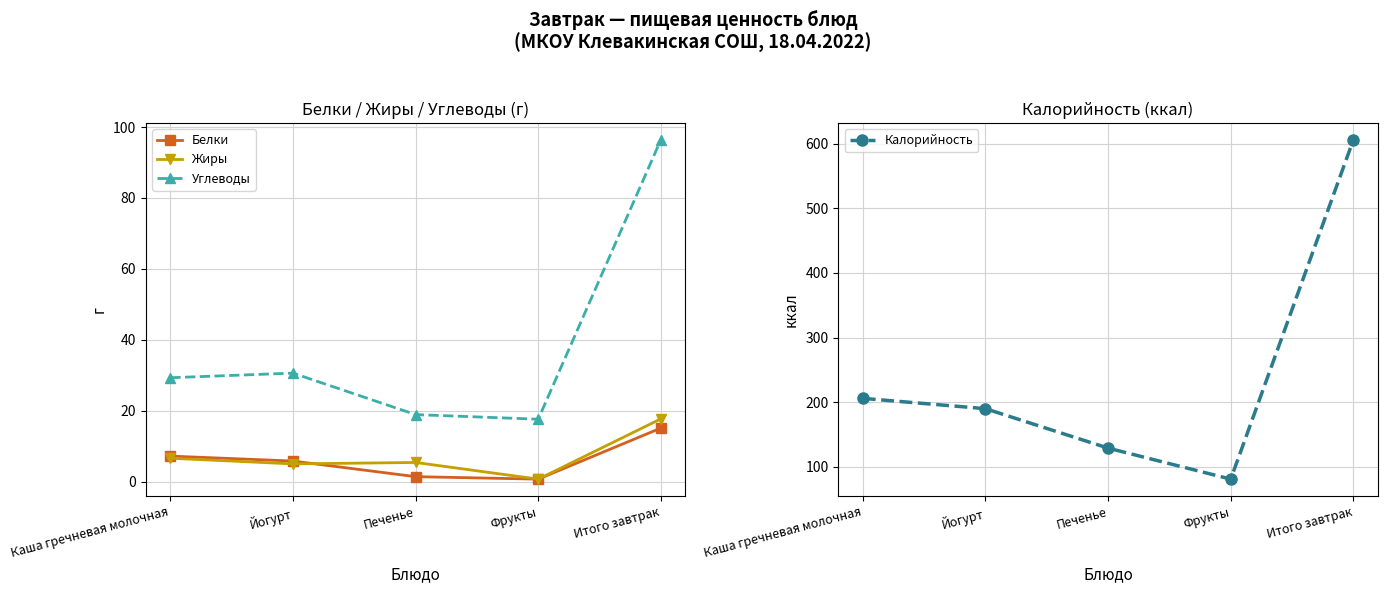

True or false: Калорийность has a value of 129.0 at Печенье.

True